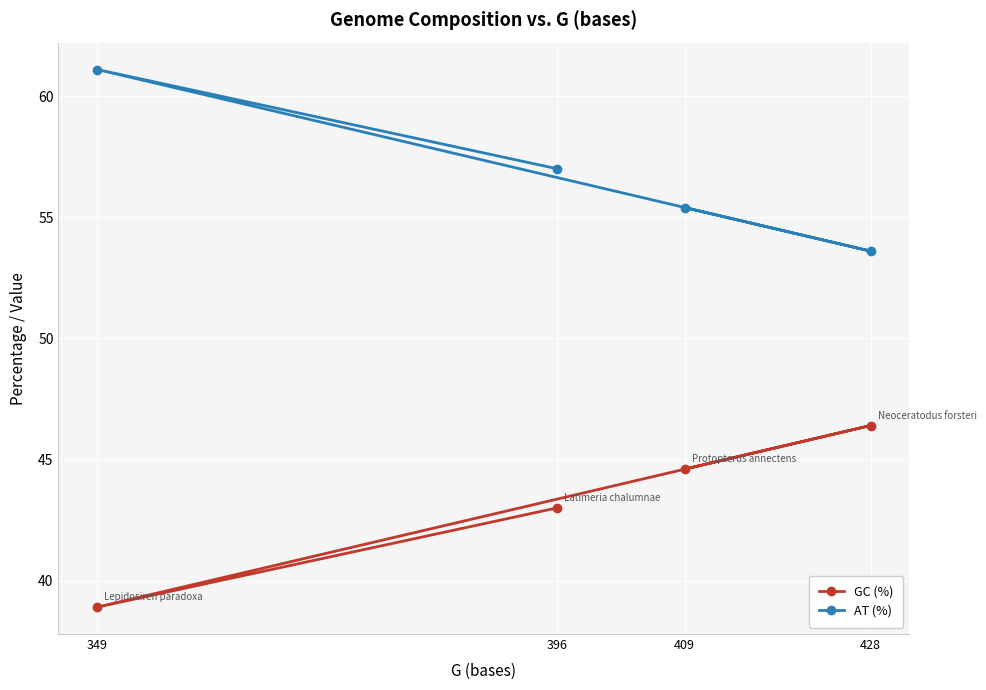

What is the value of the AT (%) point at the 3rd from the left?

55.4